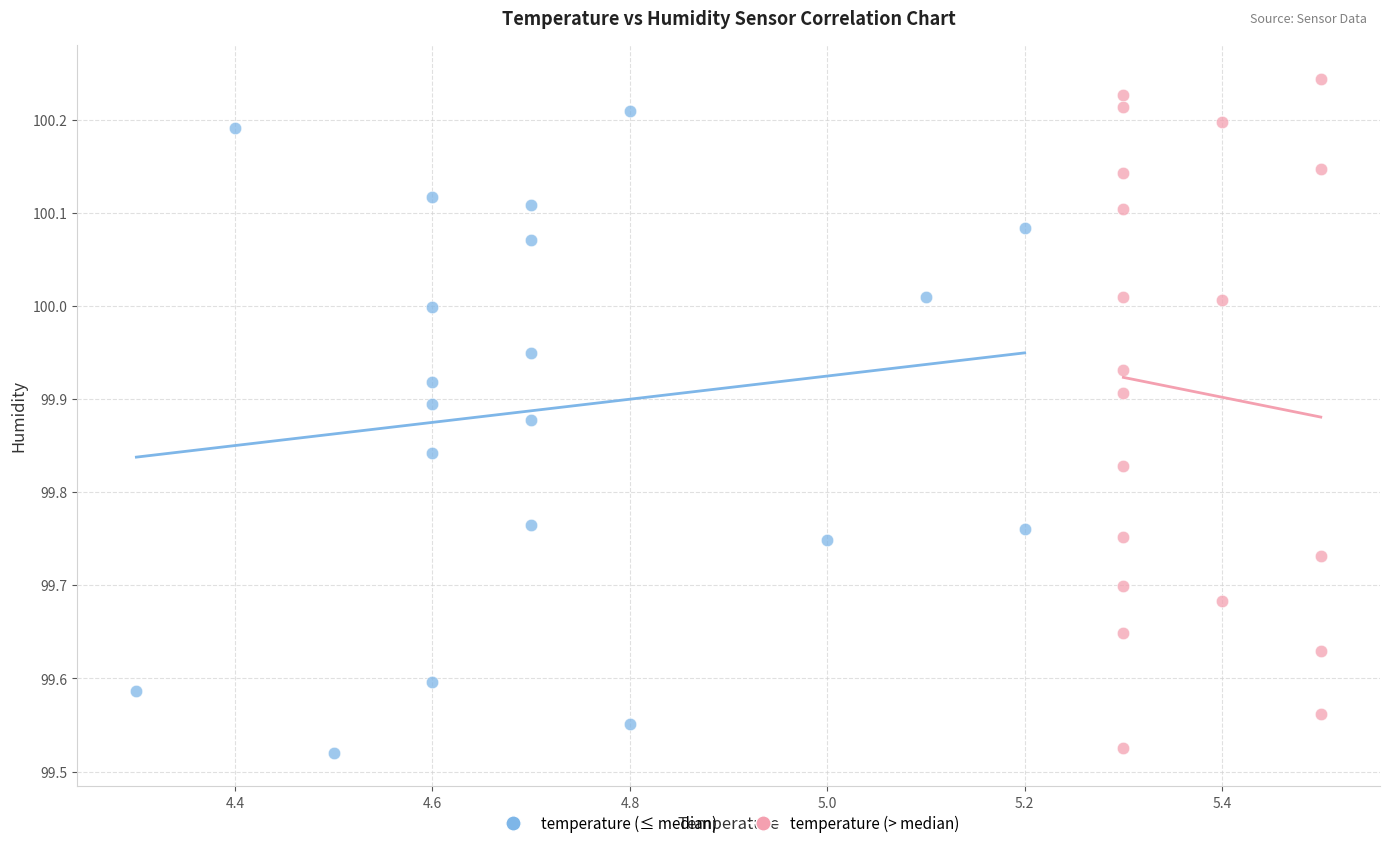

Which series contains the highest Y value?

temperature (> median)